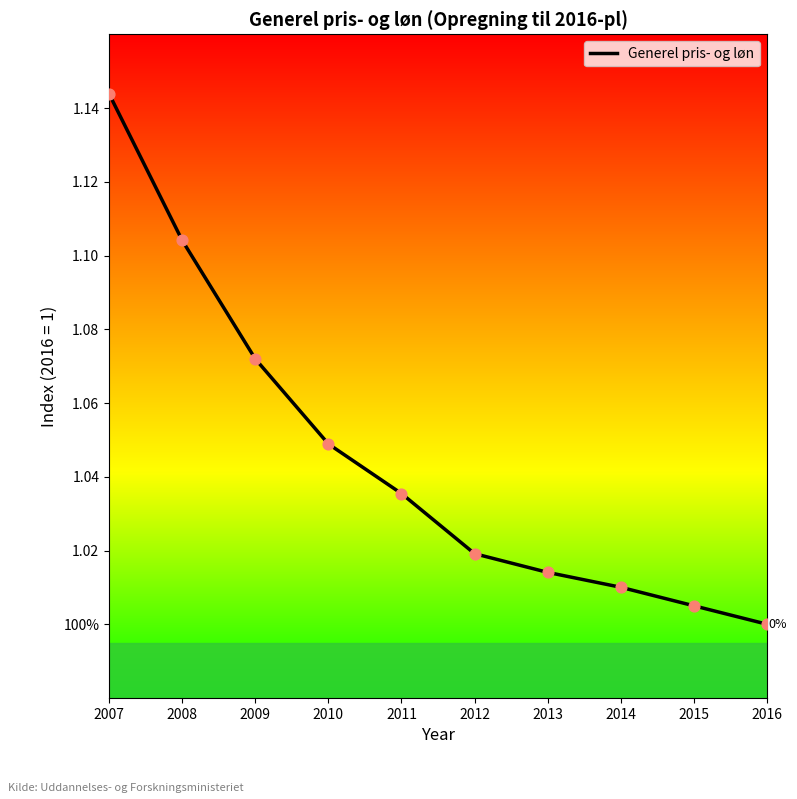

What is the change in value from 2007 to 2014?

-0.1